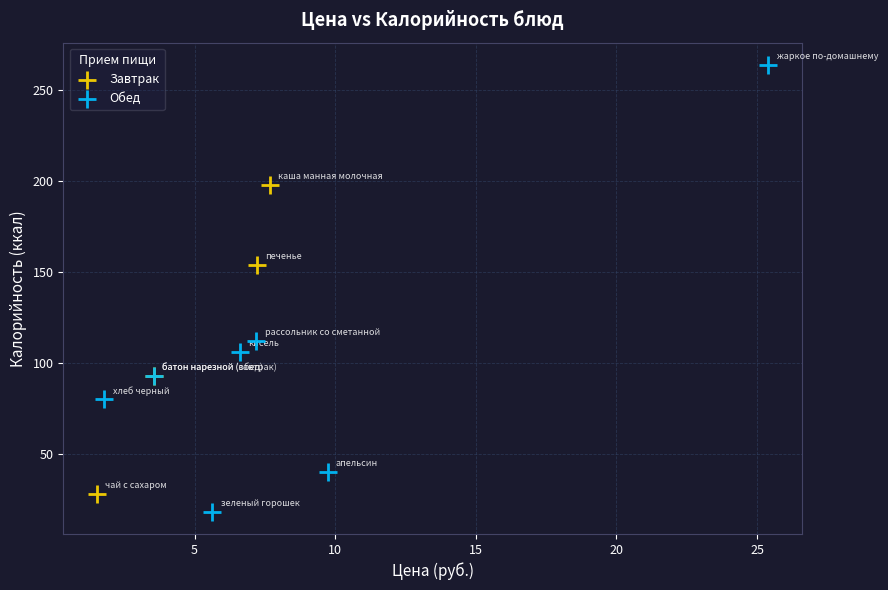

Which series contains the highest Y value?

Обед